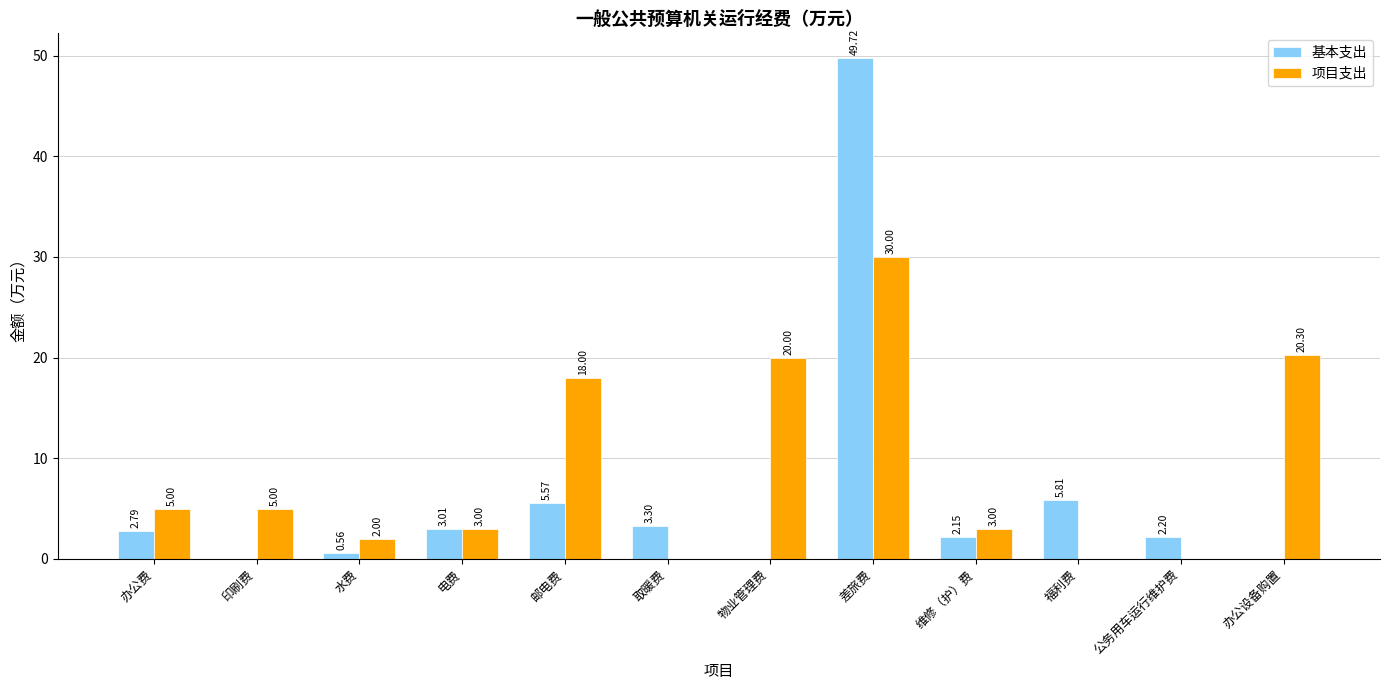

Is the value of 基本支出 at 福利费 greater than the value of 项目支出 at 物业管理费?

No